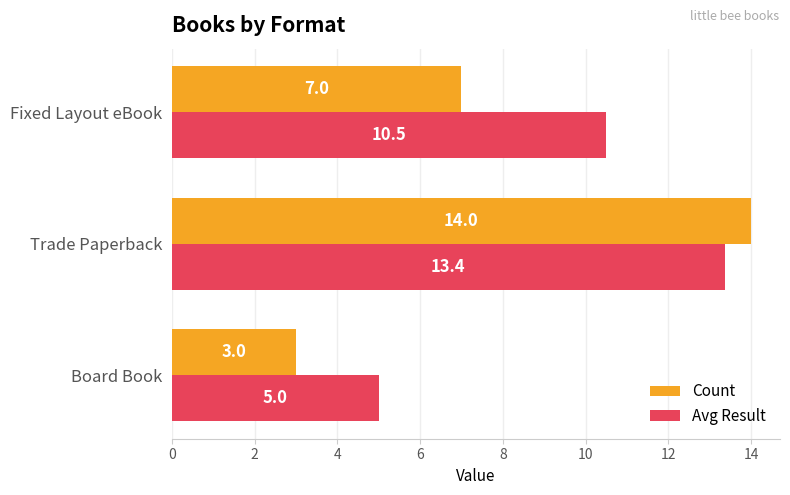

Which series has the largest range (max minus min)?

Count